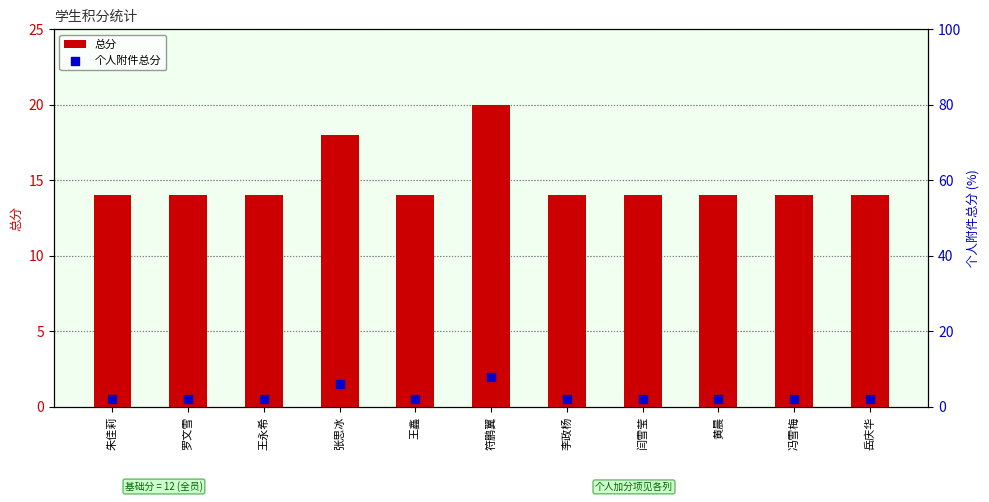

Which series contains the lowest Y value?

个人附件总分